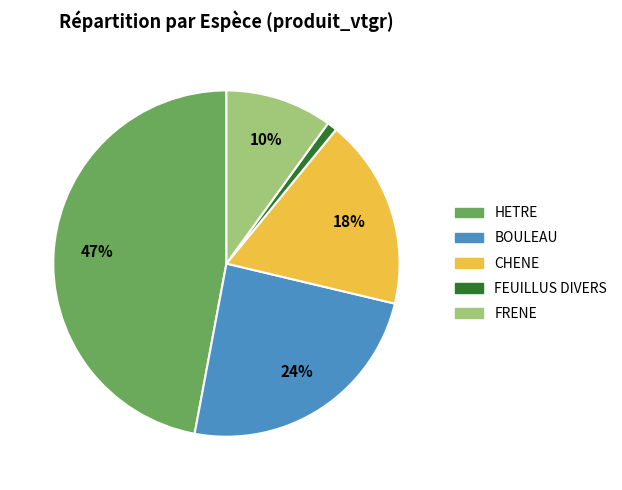

Does any single category account for the majority?

No